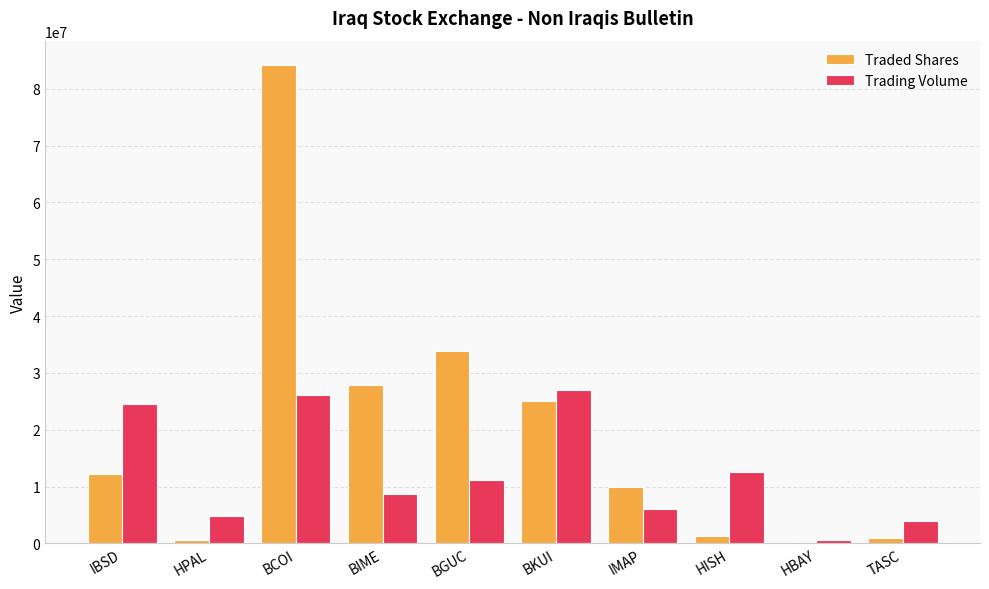

Which series has the largest range (max minus min)?

Traded Shares